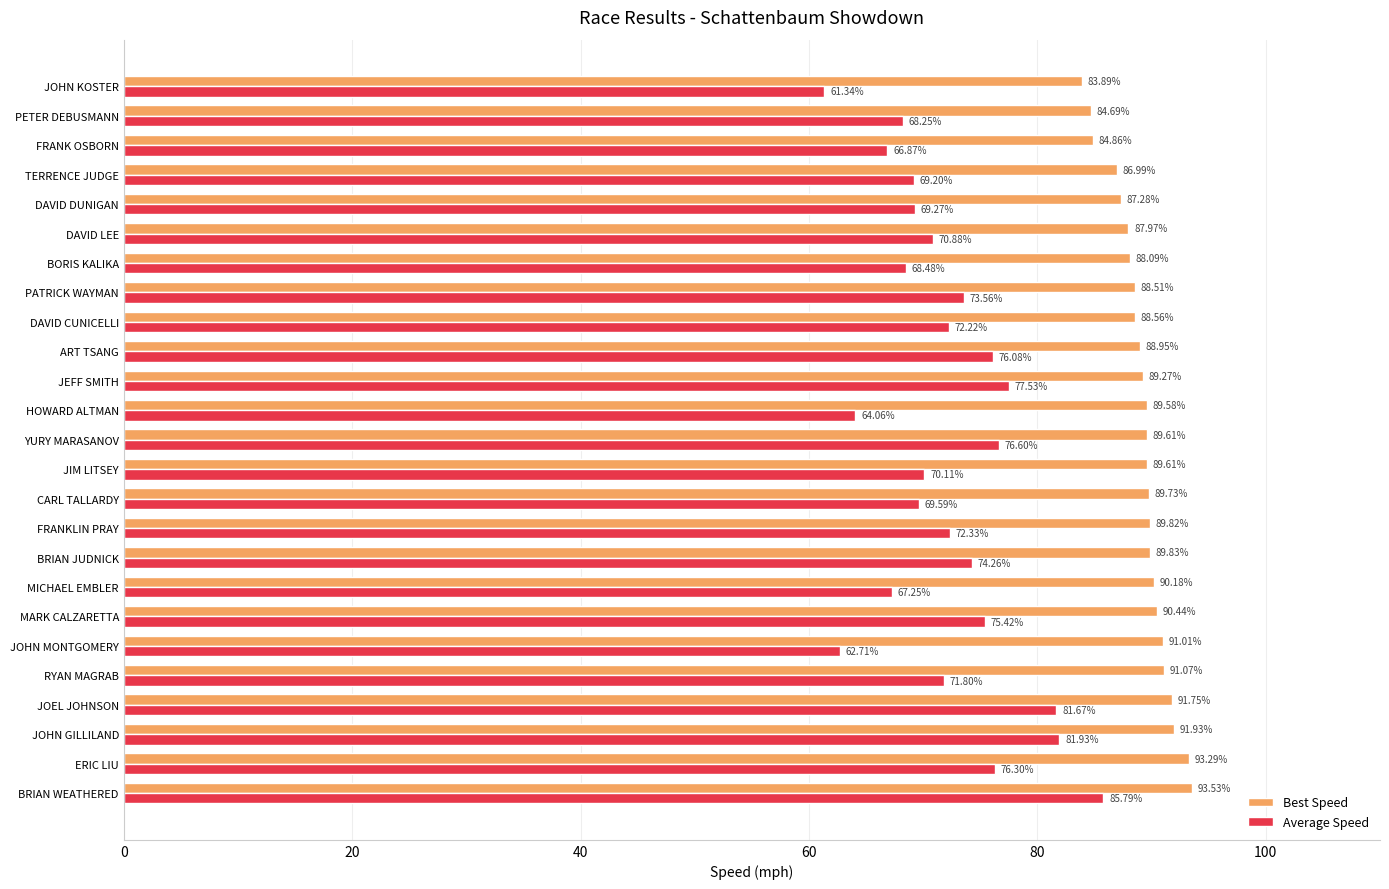

How many distinct data groups are displayed?

2